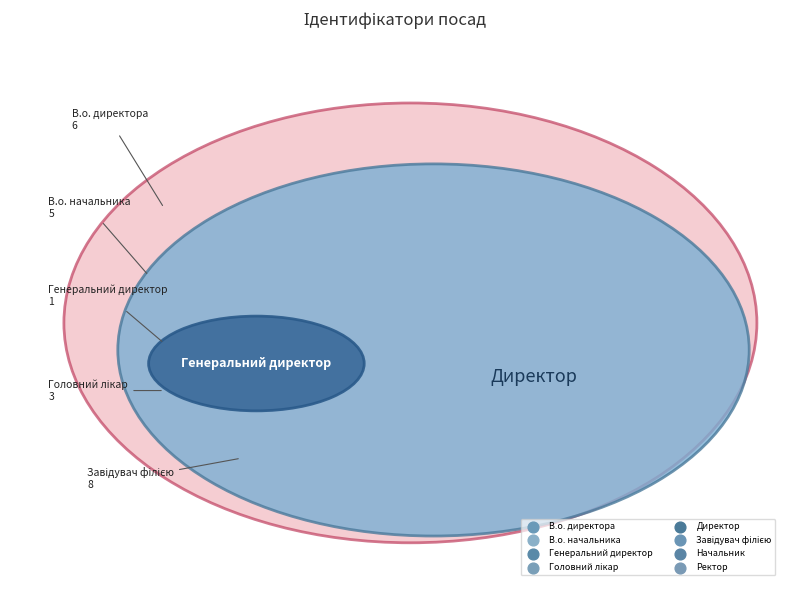

Count the number of slices in the pie.

8